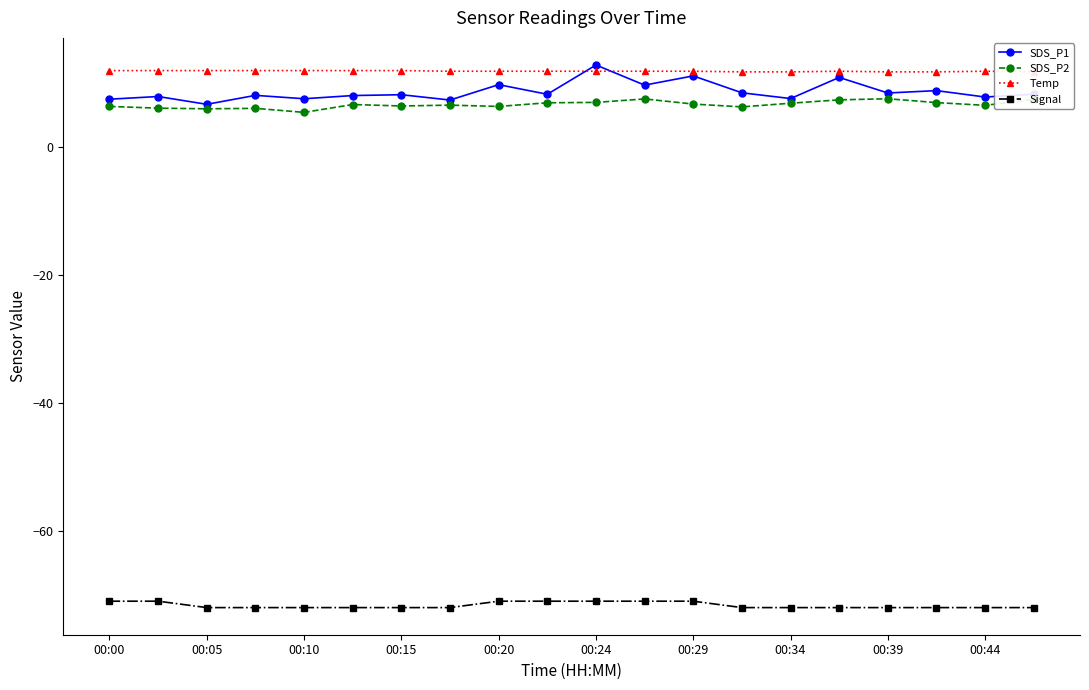

True or false: SDS_P2 has more than 2 interior local peaks.

True